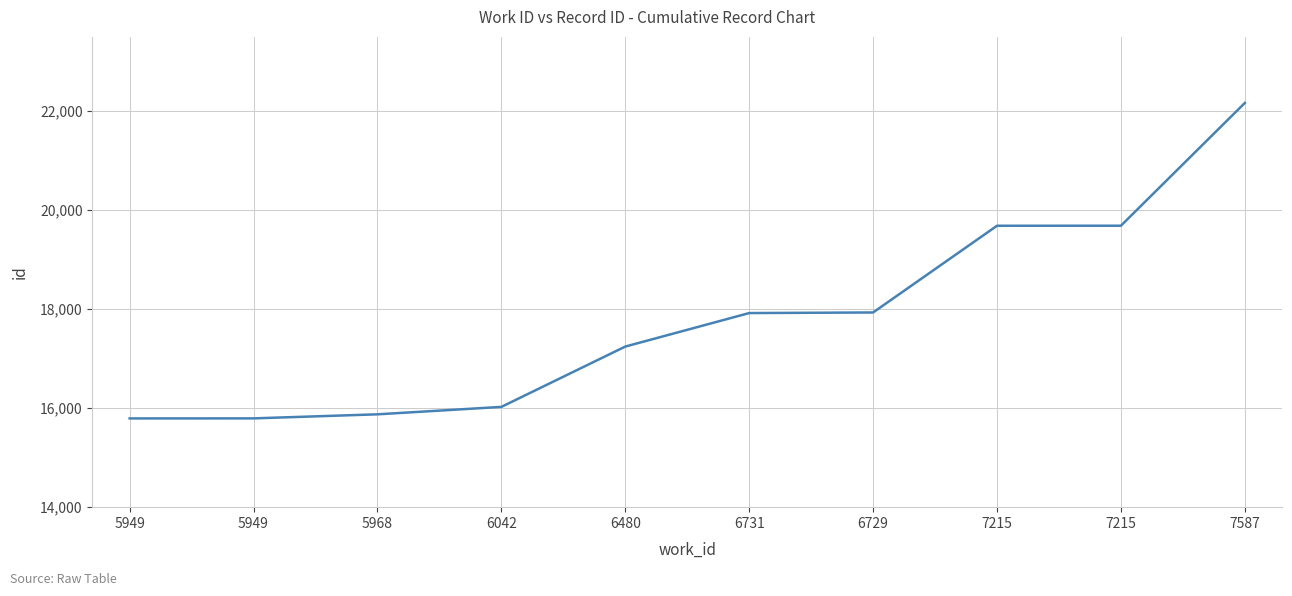

Reading right to left, transcribe all the data shown in this chart.

22167	19687	19686	17934	17922	17245	16026	15876	15794	15793